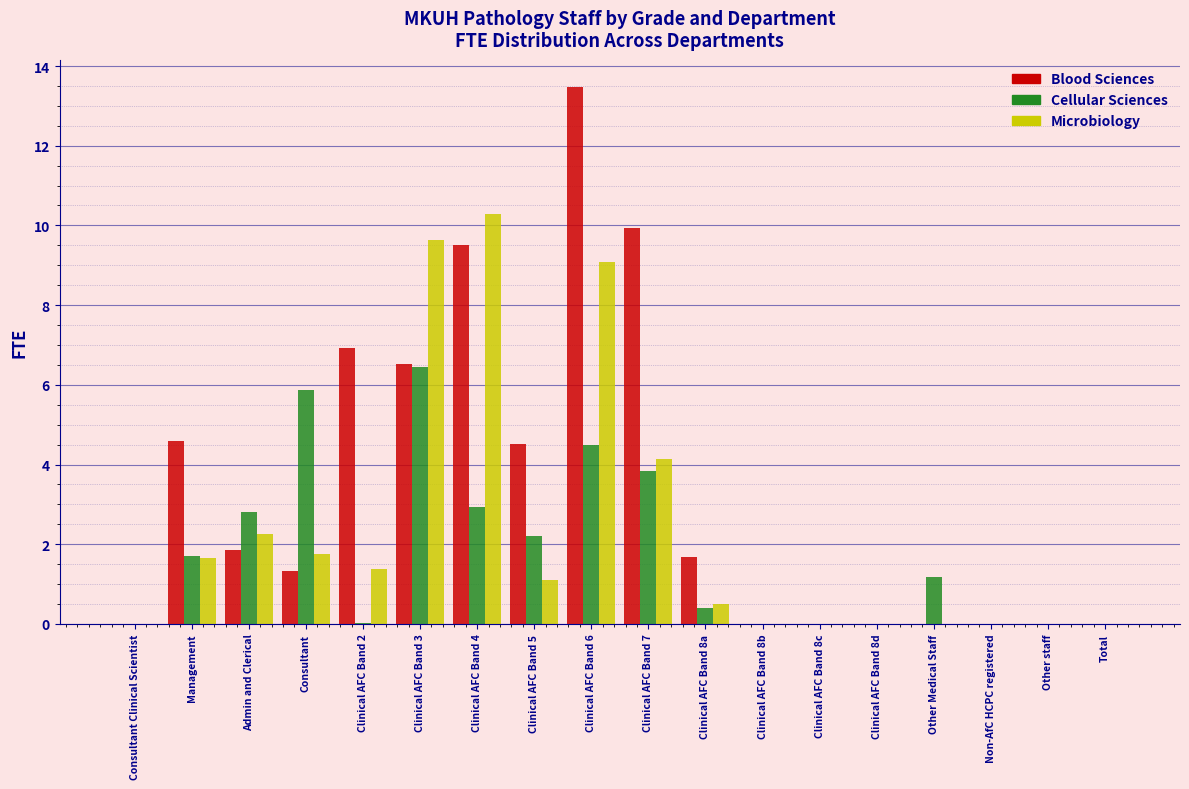

At which category is the sum across all series the highest?

Clinical AFC Band 6